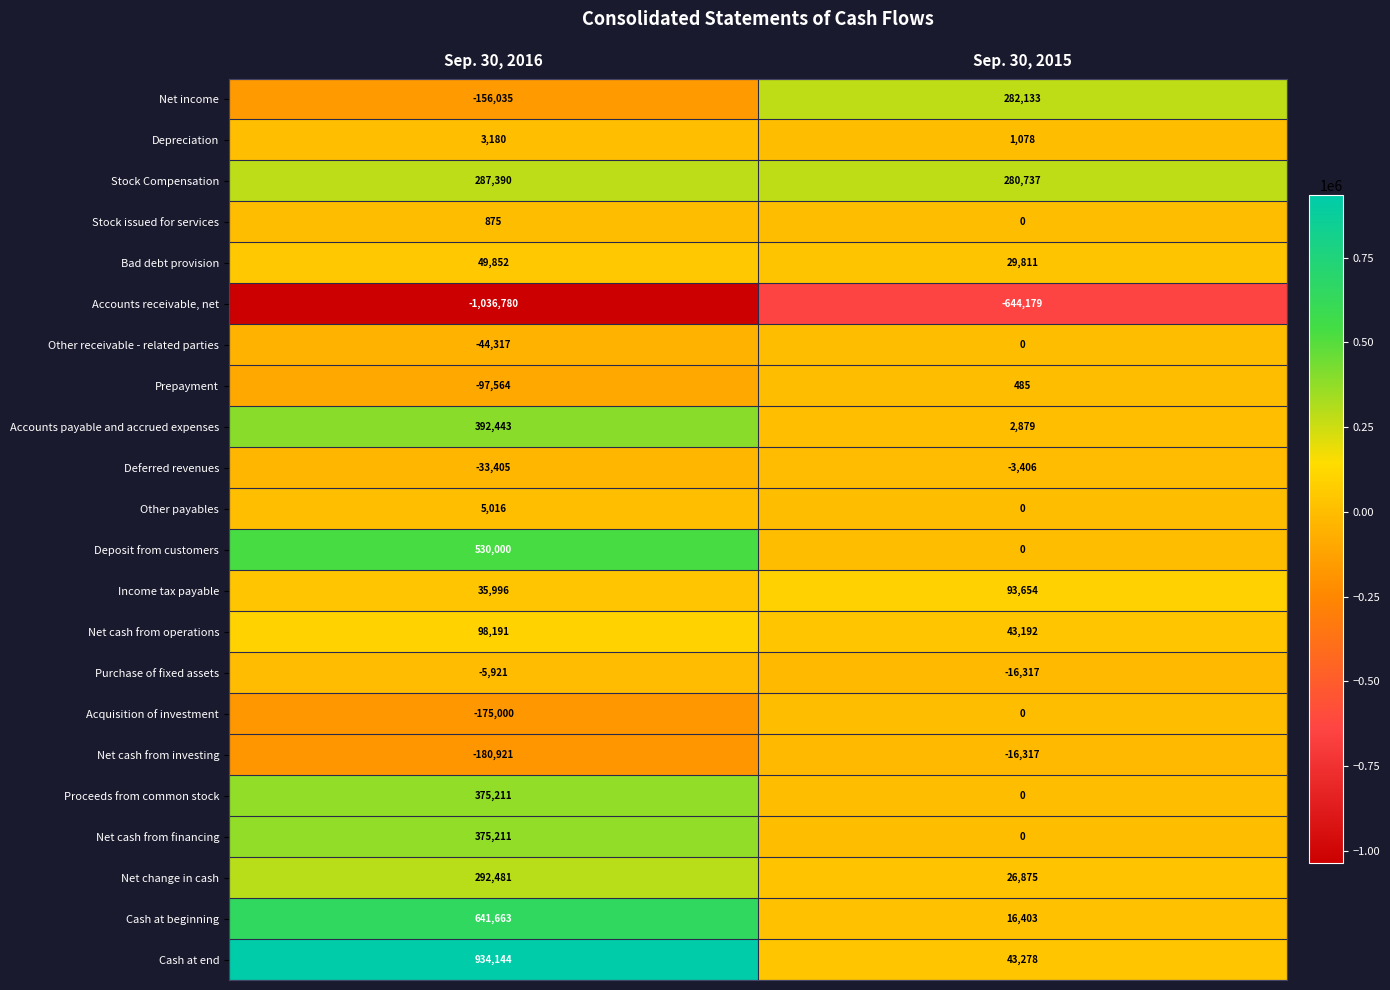

List the labels in order of Depreciation value, smallest first.

Sep. 30, 2015, Sep. 30, 2016